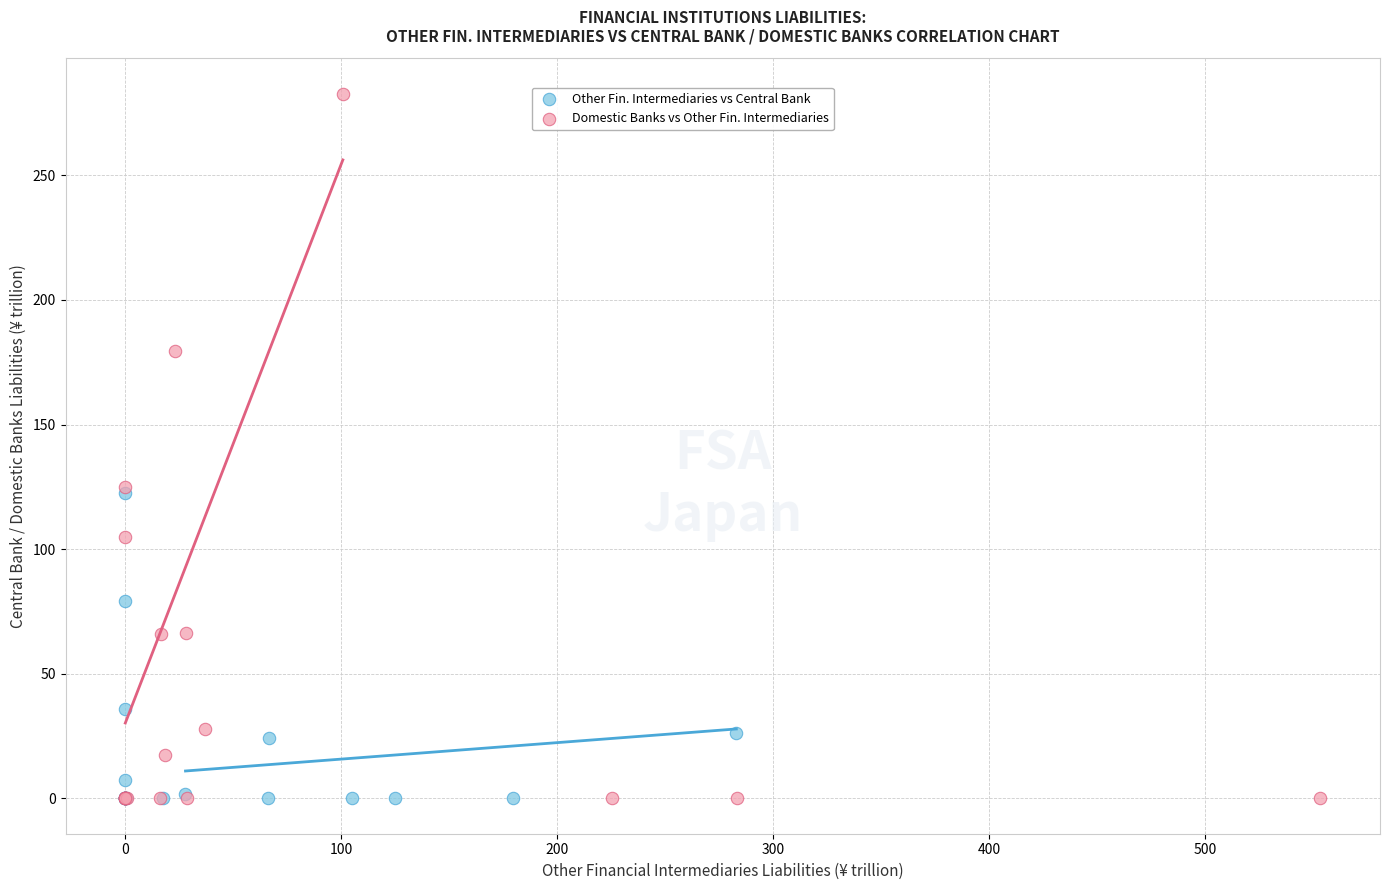

Which series has the largest Y range (max minus min)?

Domestic Banks vs Other Fin. Intermediaries